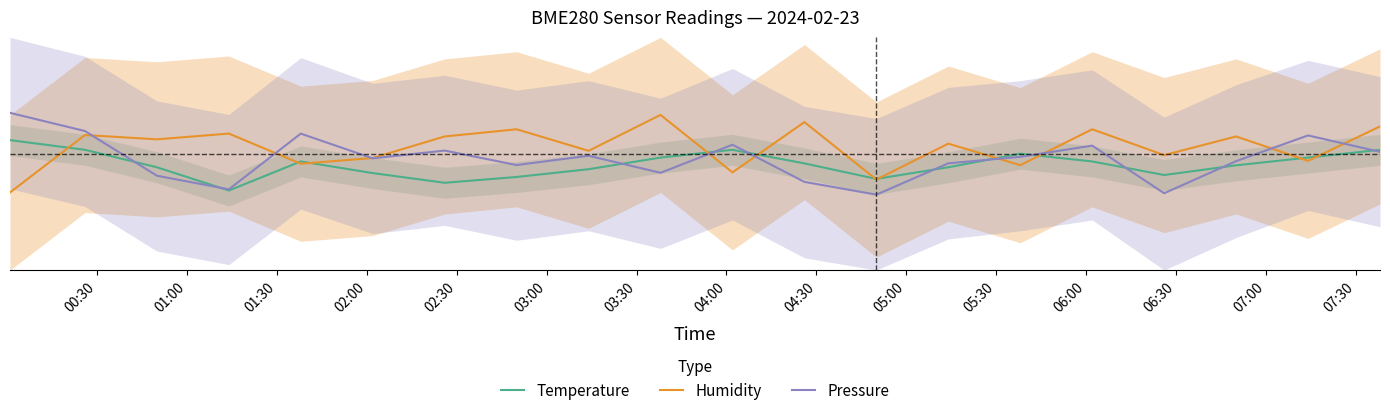

How many intersections are there between Temperature and Humidity?

11